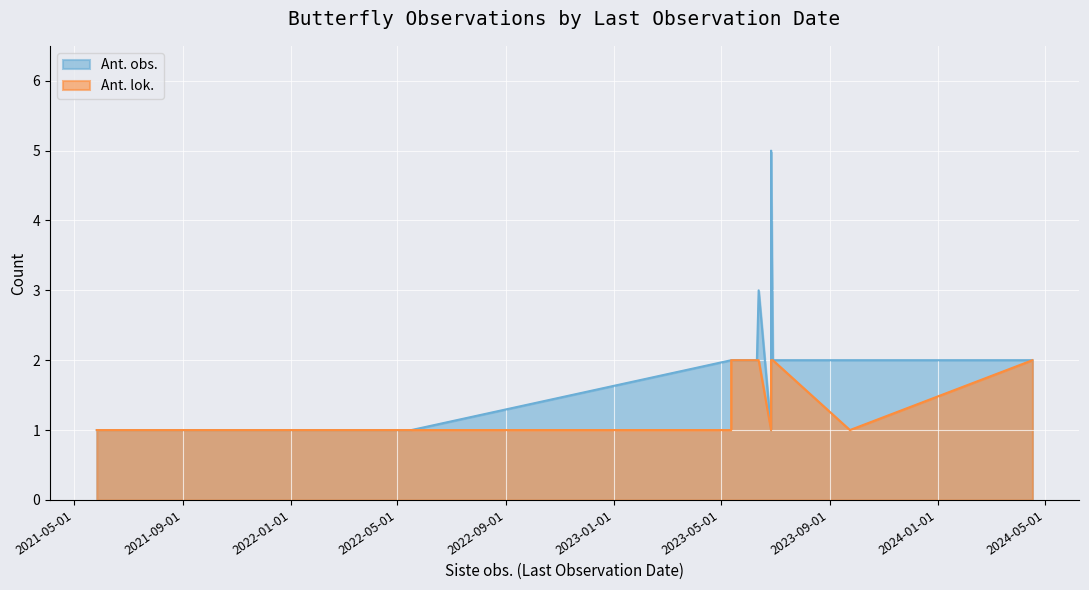

The value of Ant. obs. at 2023-06-11 is 2. True or false?

True